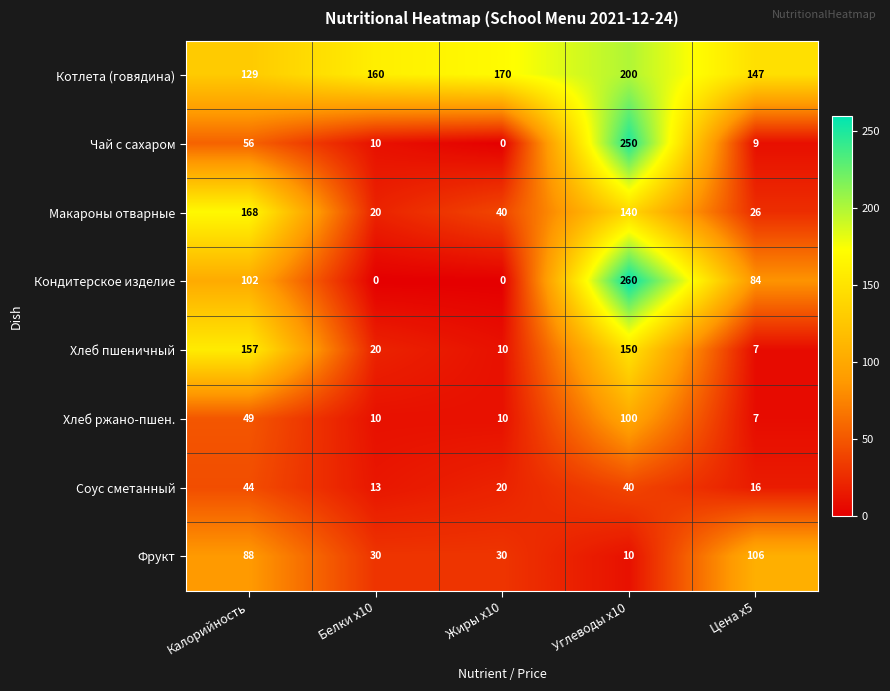

What is the spread (max minus min) of values at Жиры x10?

170